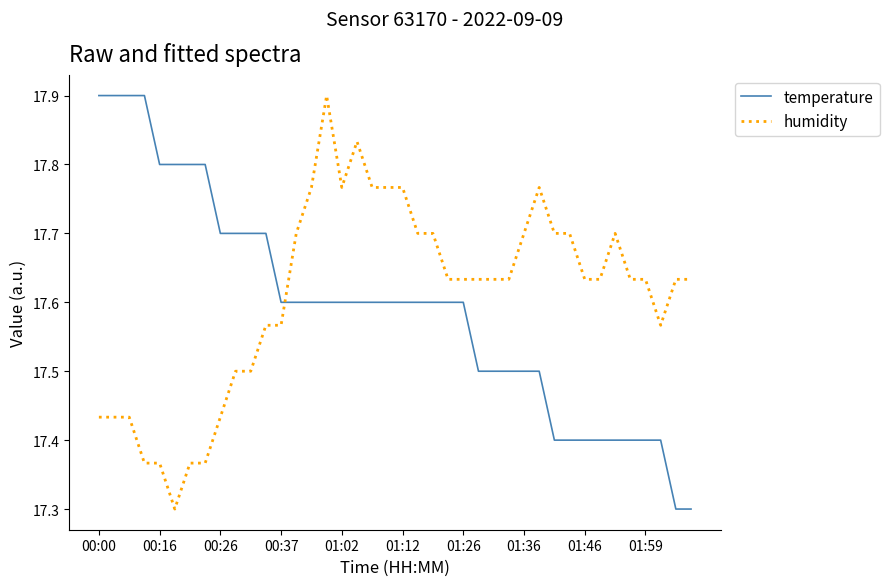

True or false: humidity and temperature cross at least once.

True